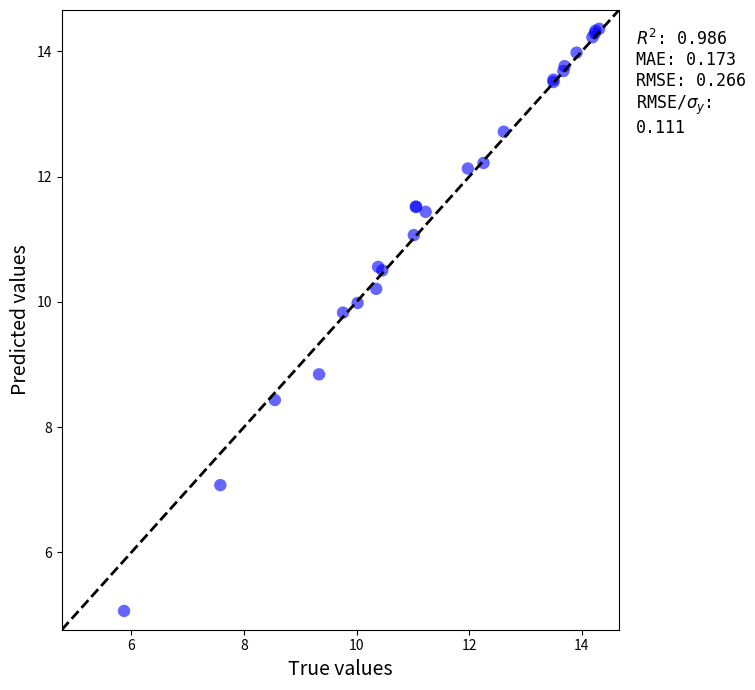

What Y value in the scatter plot is closest to 9?

8.8